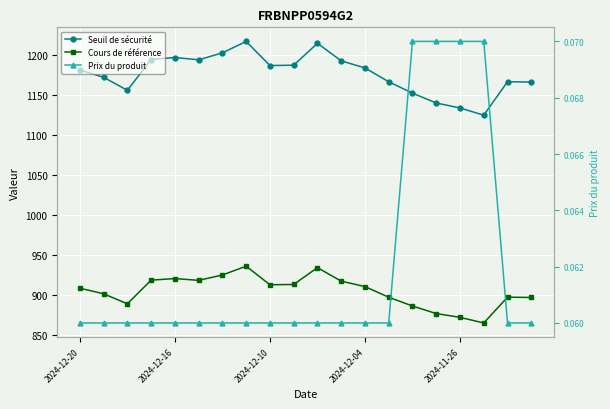

True or false: Seuil de sécurité and Cours de référence intersect in this chart.

False